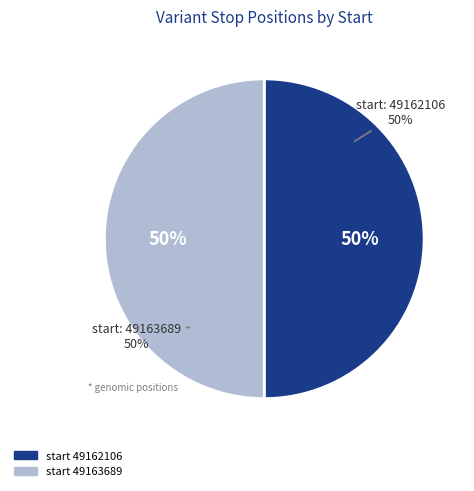

To the nearest percent, what percentage of the pie is 49162106?

50%